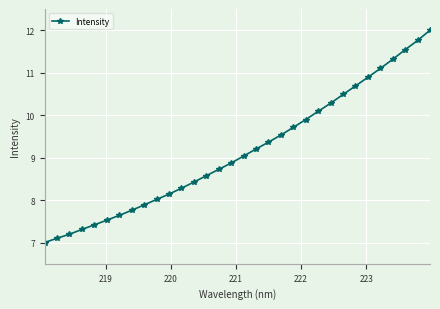

Reading right to left, extract all data points from this chart.

12.0	11.8	11.5	11.3	11.1	10.9	10.7	10.5	10.3	10.1	9.9	9.7	9.5	9.4	9.2	9.0	8.9	8.7	8.6	8.4	8.3	8.1	8.0	7.9	7.8	7.6	7.5	7.4	7.3	7.2	7.1	7.0